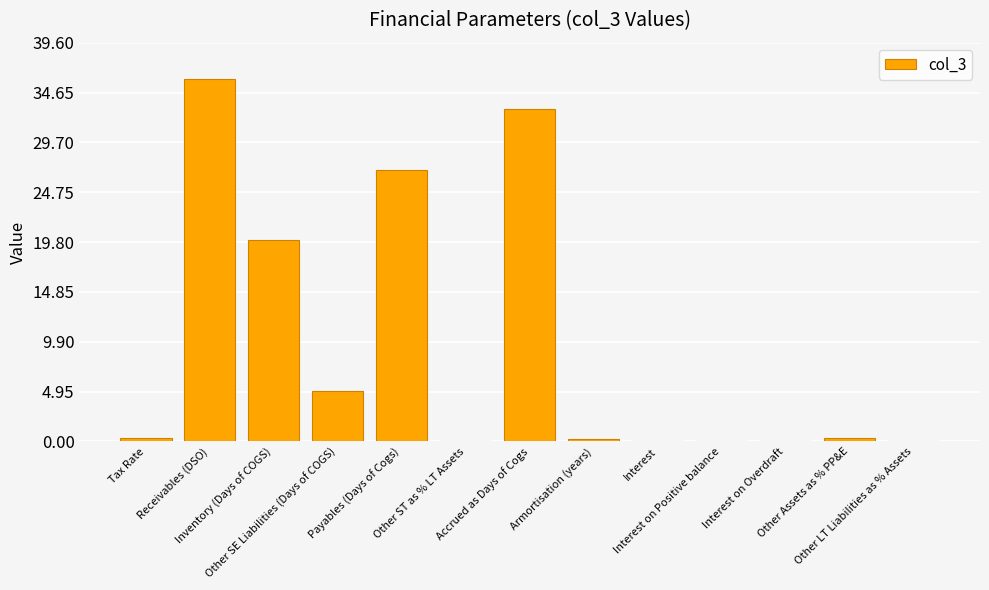

What is the maximum value shown in the chart?

36.0